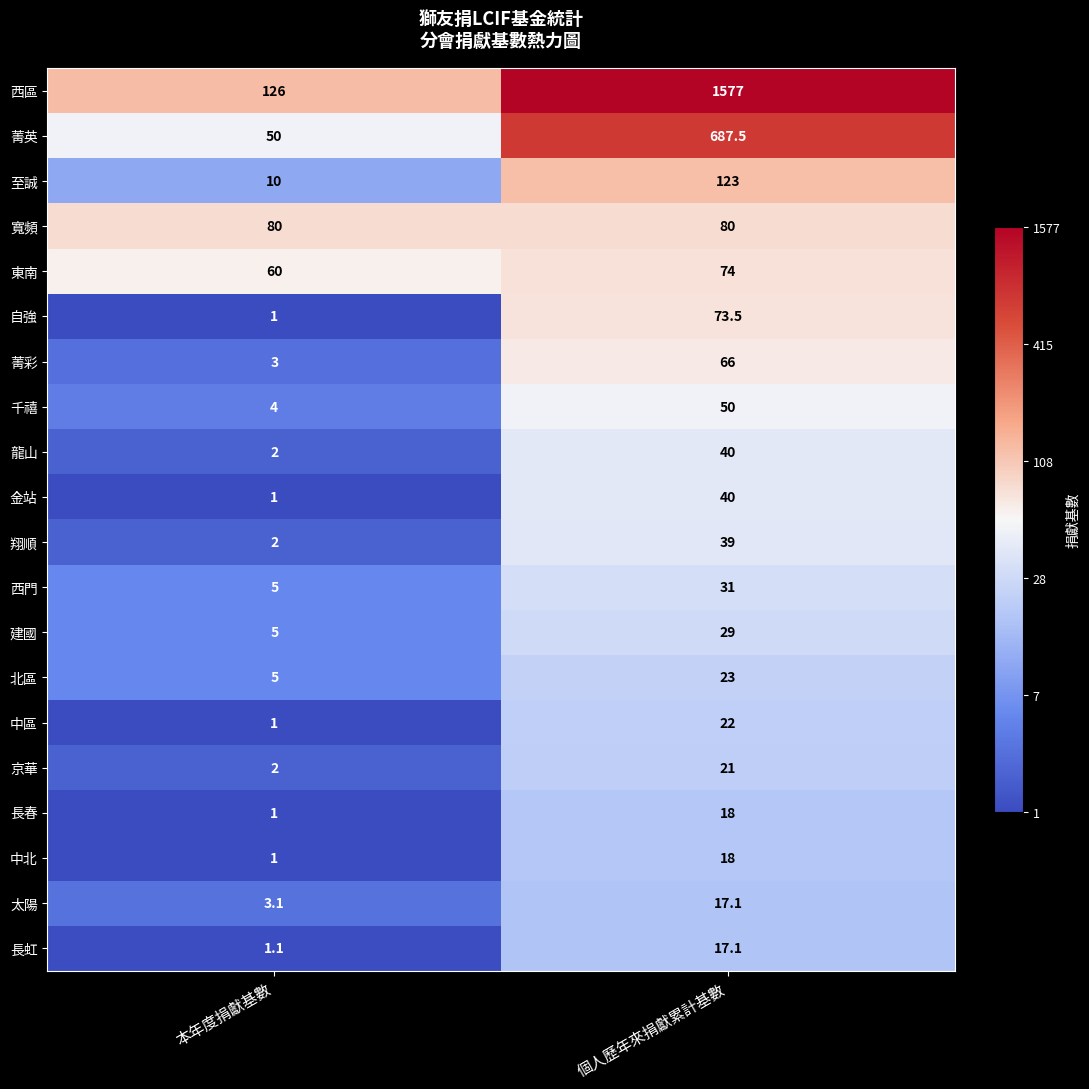

List the labels in order of 至誠 value, smallest first.

本年度捐獻基數, 個人歷年來捐獻累計基數